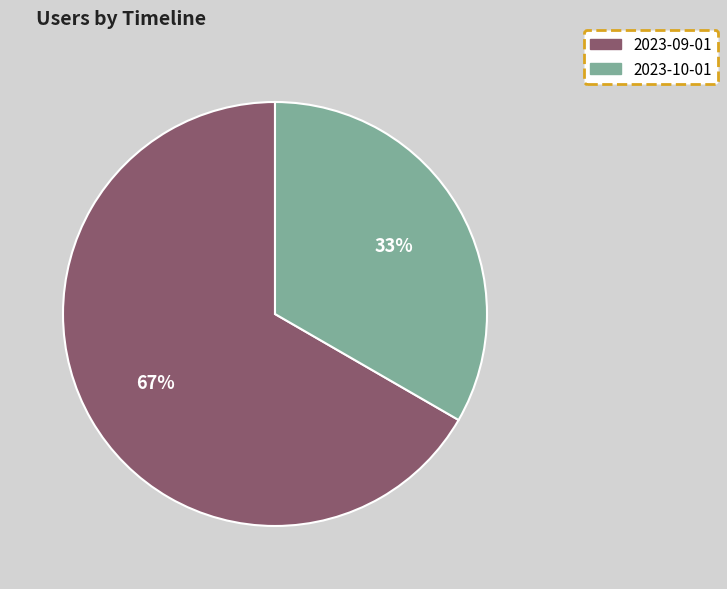

Is there a majority slice in this chart?

Yes